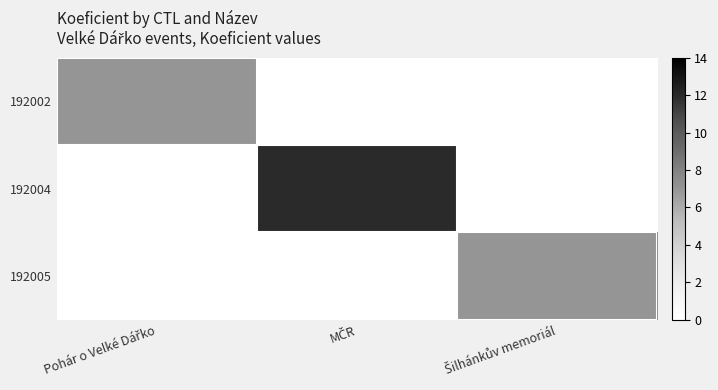

What is the total value across all series at Pohár o Velké Dářko?

7